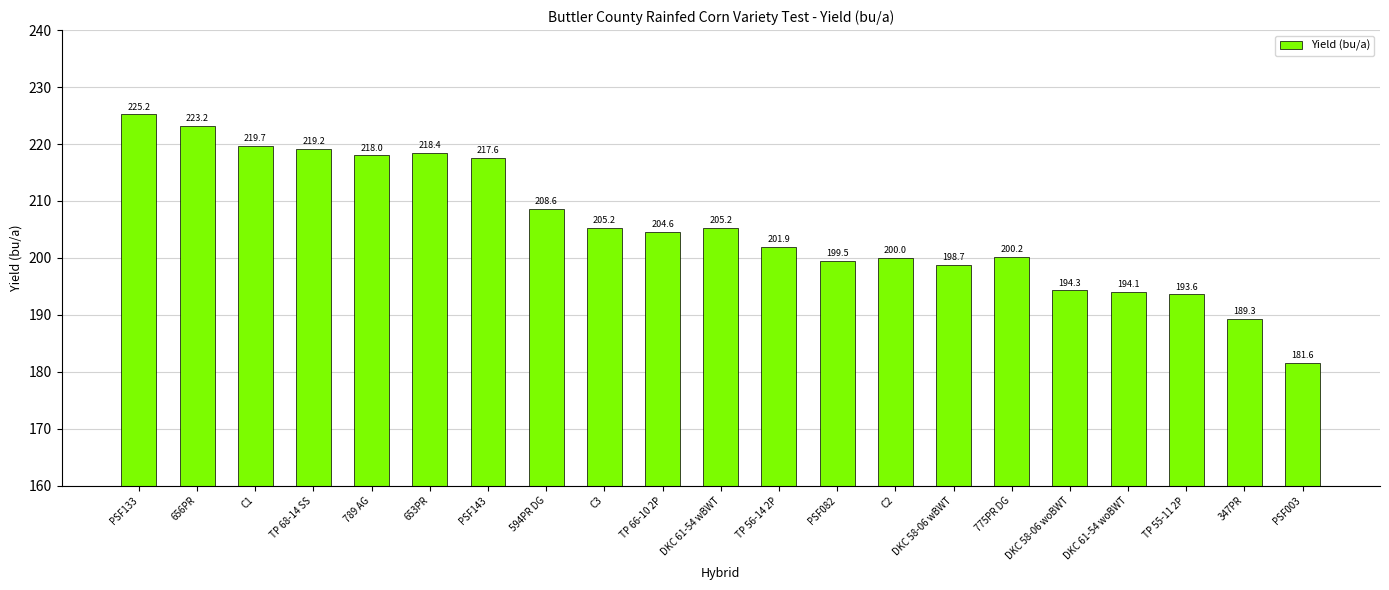

What is the change in value from 789 AG to C2?

-18.0